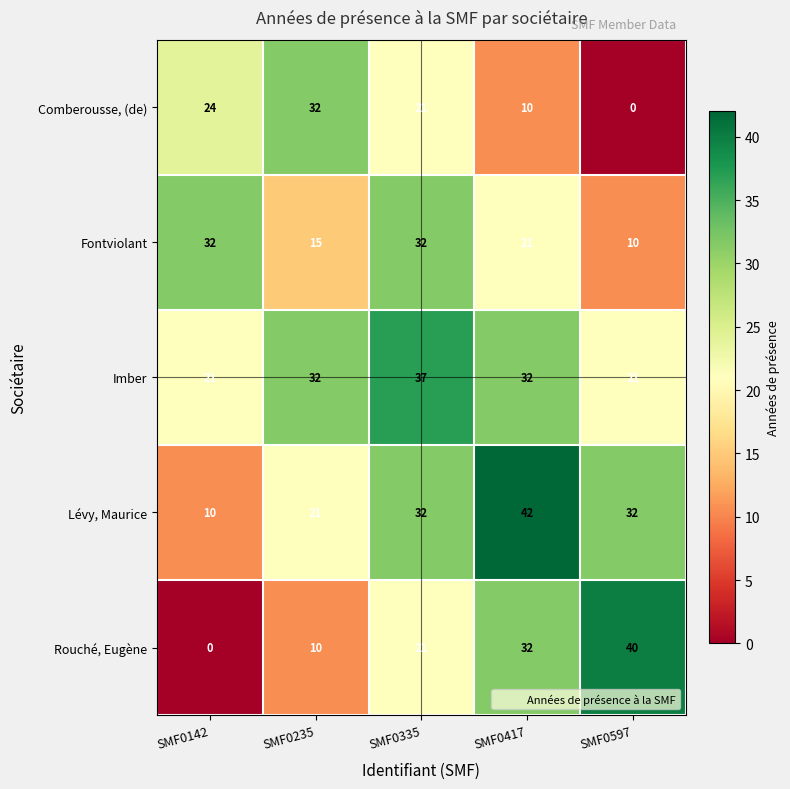

At which category is the sum across all series the highest?

SMF0335